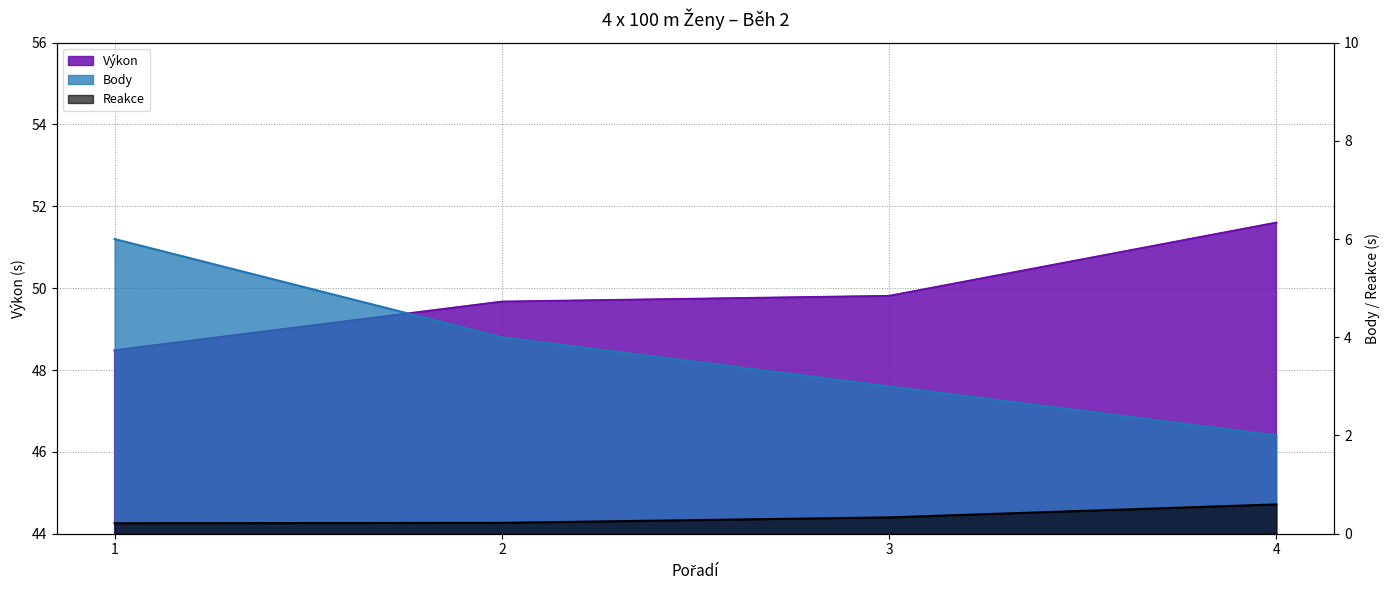

What is the value of the Výkon point at the 3rd from the left?

49.8